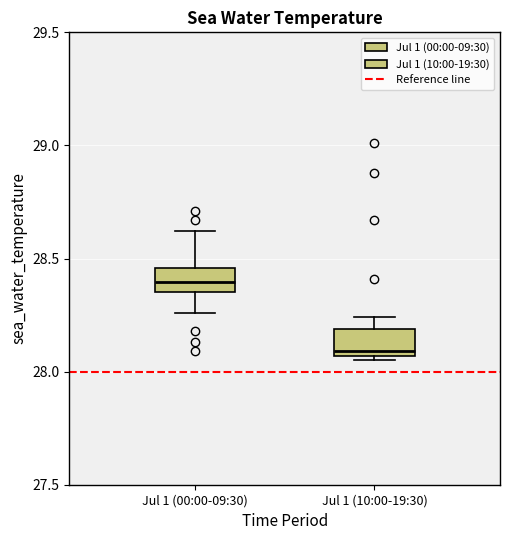

Reading left to right, read every box against the y-axis: the position of its median line, the range the box covers, and the ends of its whiskers. The values are not printed on the chart, so give them approximately, as read against the axis.

Jul 1 (00:00-09:30): median 28.40, box 28.35 to 28.45, whiskers 28.25 to 28.60
Jul 1 (10:00-19:30): median 28.10, box 28.05 to 28.20, whiskers 28.05 (just below the box's lower edge) to 28.25